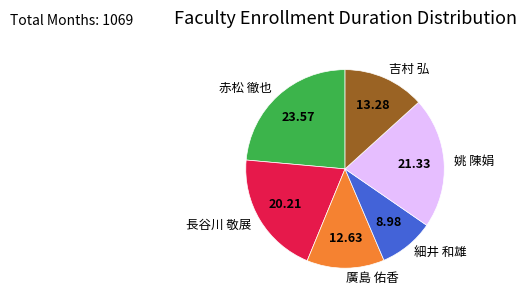

Is there any slice that represents more than half of the pie?

No